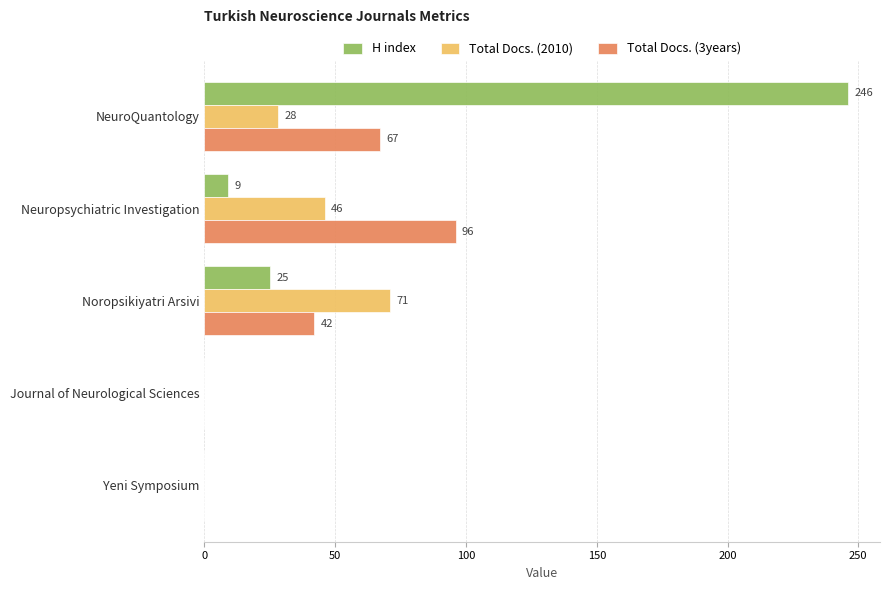

What is the sum of all Total Docs. (3years) values?

205